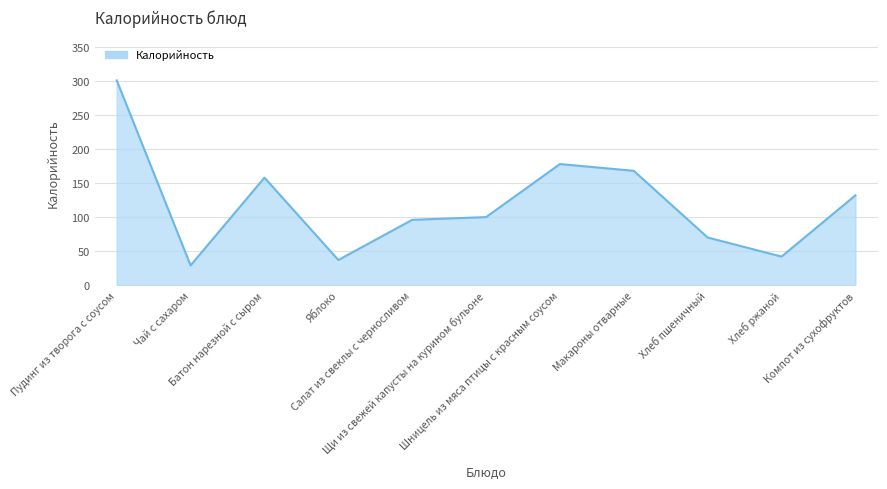

List the labels in order of value, largest first.

Пудинг из творога с соусом, Шницель из мяса птицы с красным соусом, Макароны отварные, Батон нарезной с сыром, Компот из сухофруктов, Щи из свежей капусты на курином бульоне, Салат из свеклы с черносливом, Хлеб пшеничный, Хлеб ржаной, Яблоко, Чай с сахаром